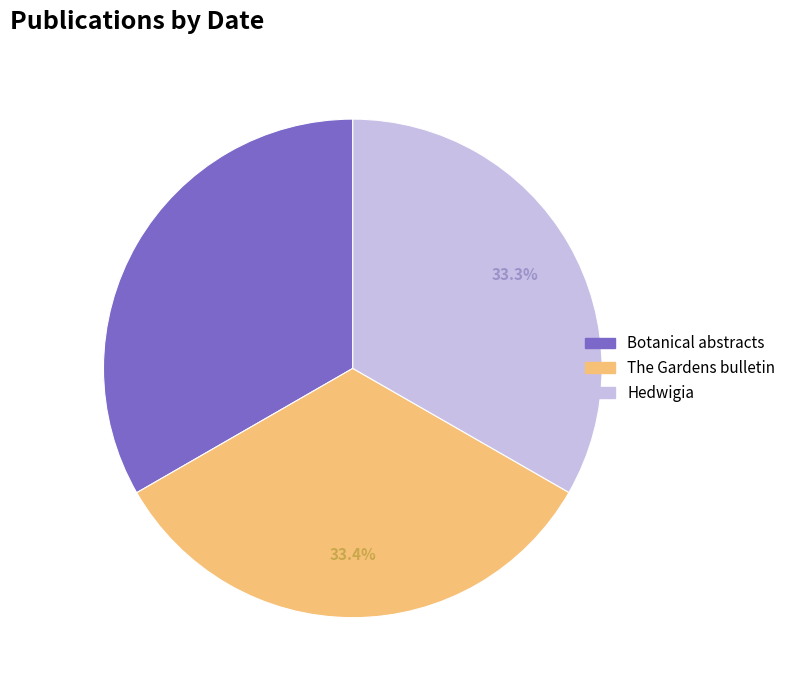

Approximately how many times larger is the value at Hedwigia compared to Botanical abstracts?

1.0